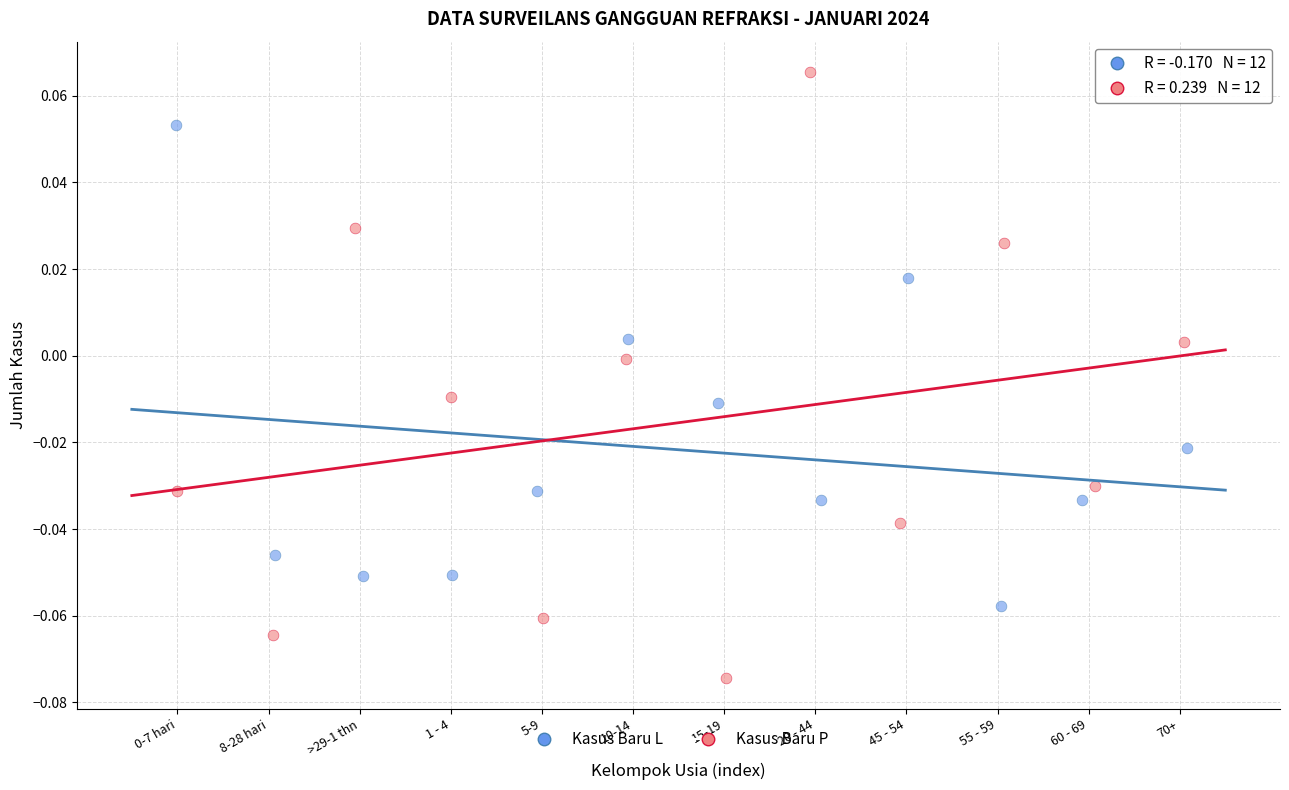

Which series has the widest spread of Y values?

Kasus Baru P